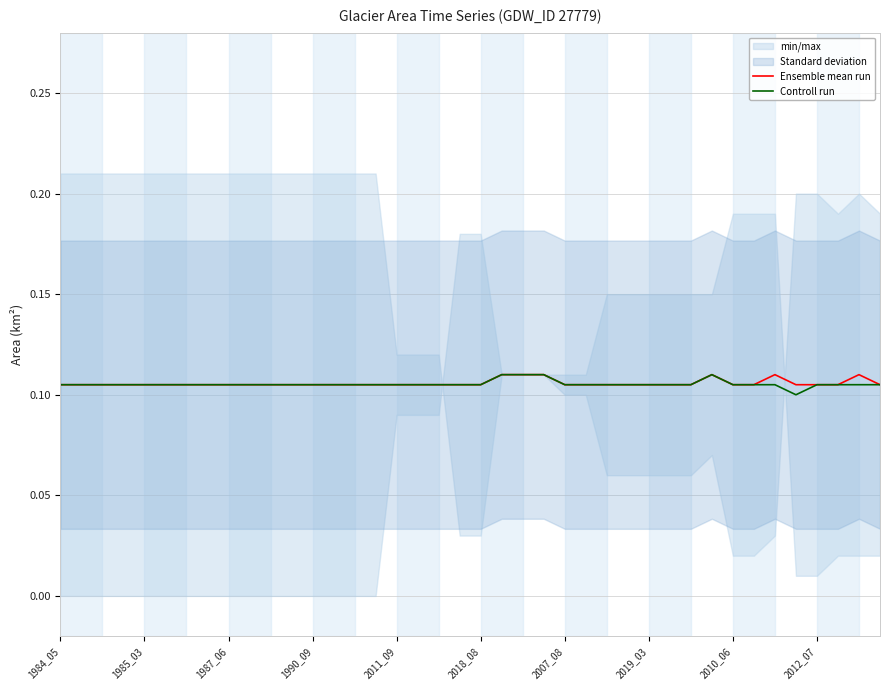

True or false: Ensemble mean run and Controll run intersect in this chart.

False